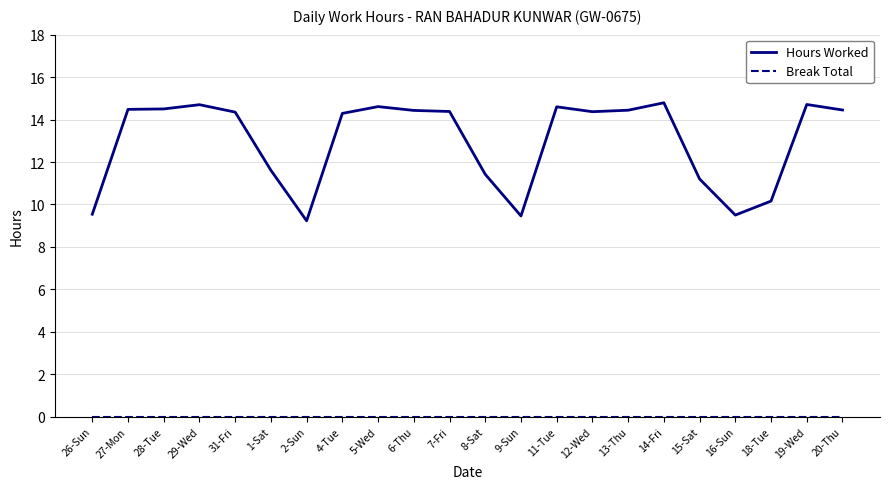

The value of Hours Worked at 26-Sun is 2.2. True or false?

False